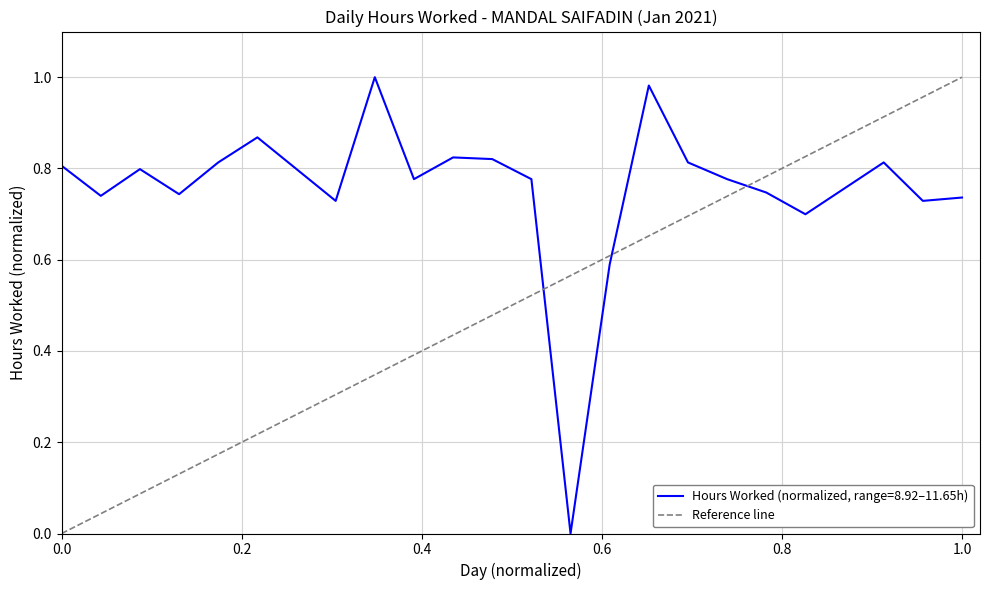

Does the chart display data point markers on the line(s)?

No